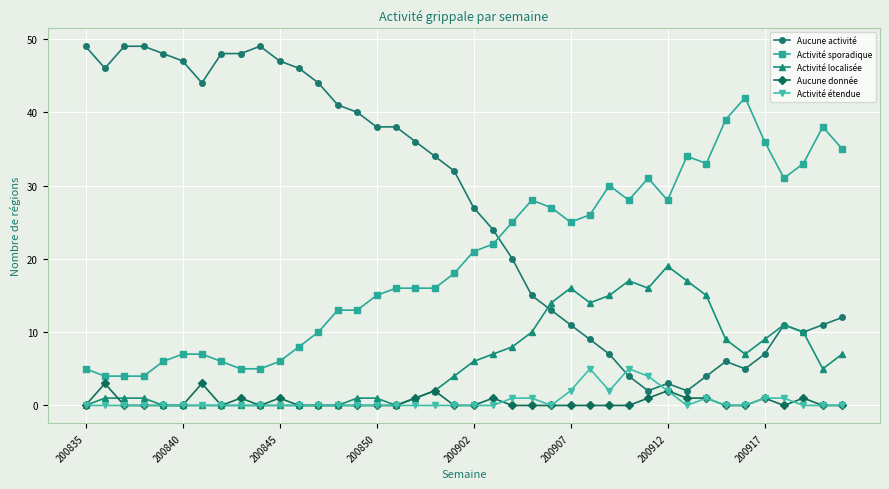

True or false: Activité localisée has more than 0 interior local peaks.

True